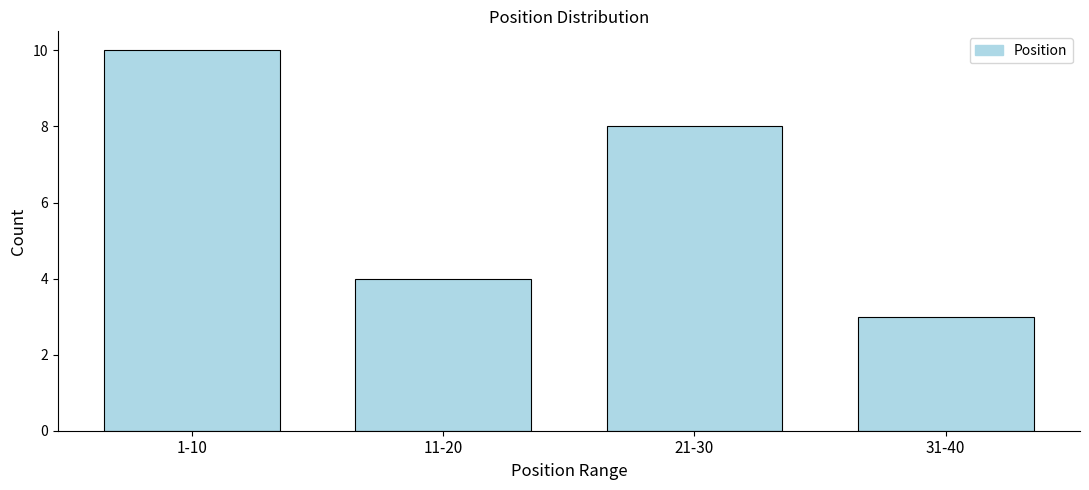

Reading left to right, transcribe all the data shown in this chart.

1-10=10	11-20=4	21-30=8	31-40=3